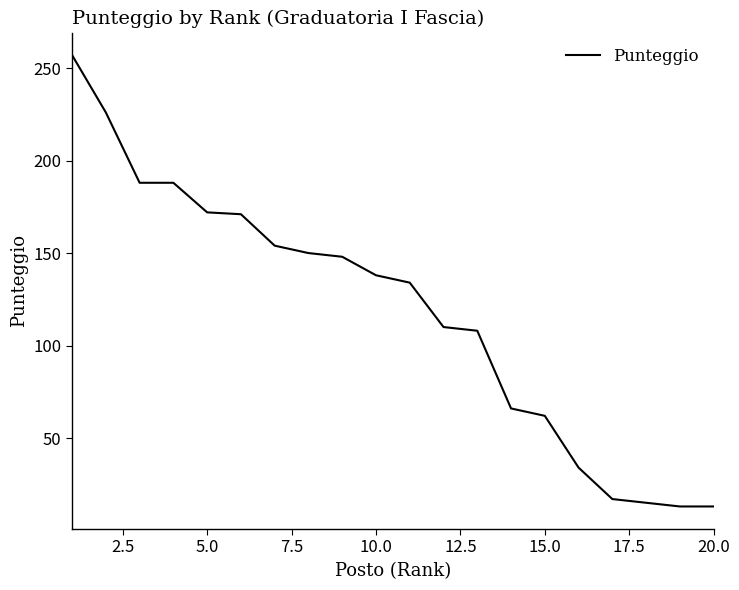

How many values are below 138?

10